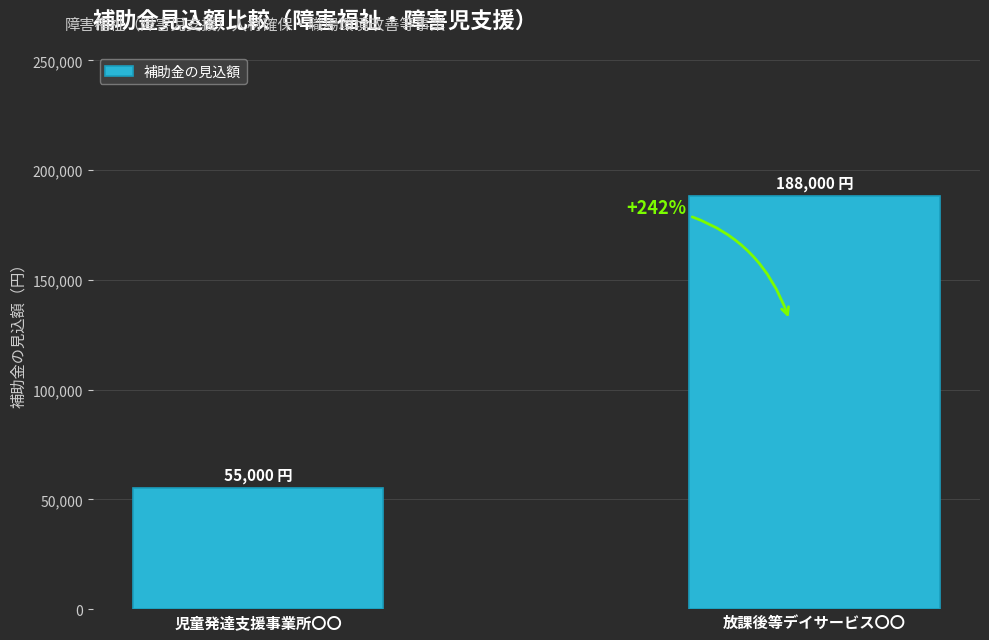

The value at 児童発達支援事業所〇〇 is 31744. True or false?

False